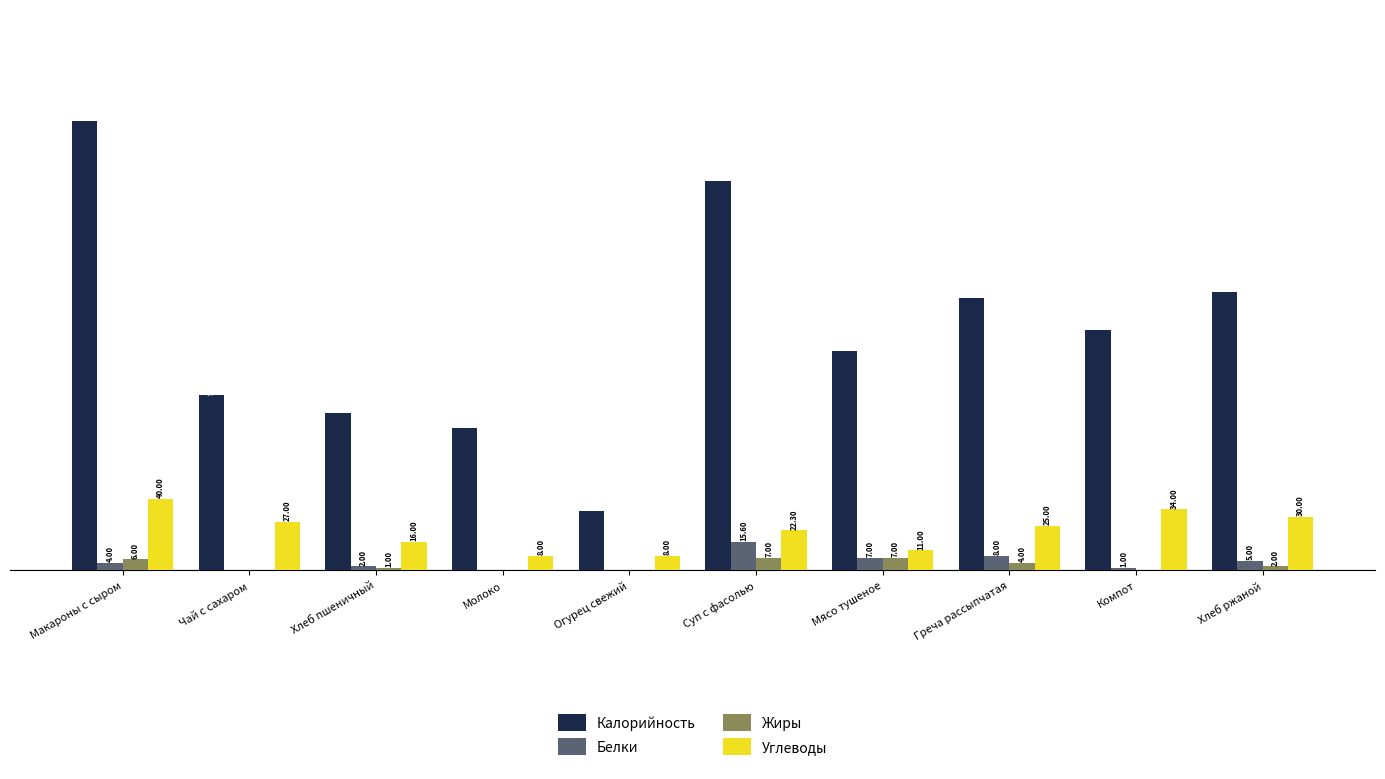

At which category does the chart reach its peak across all series?

Макароны с сыром